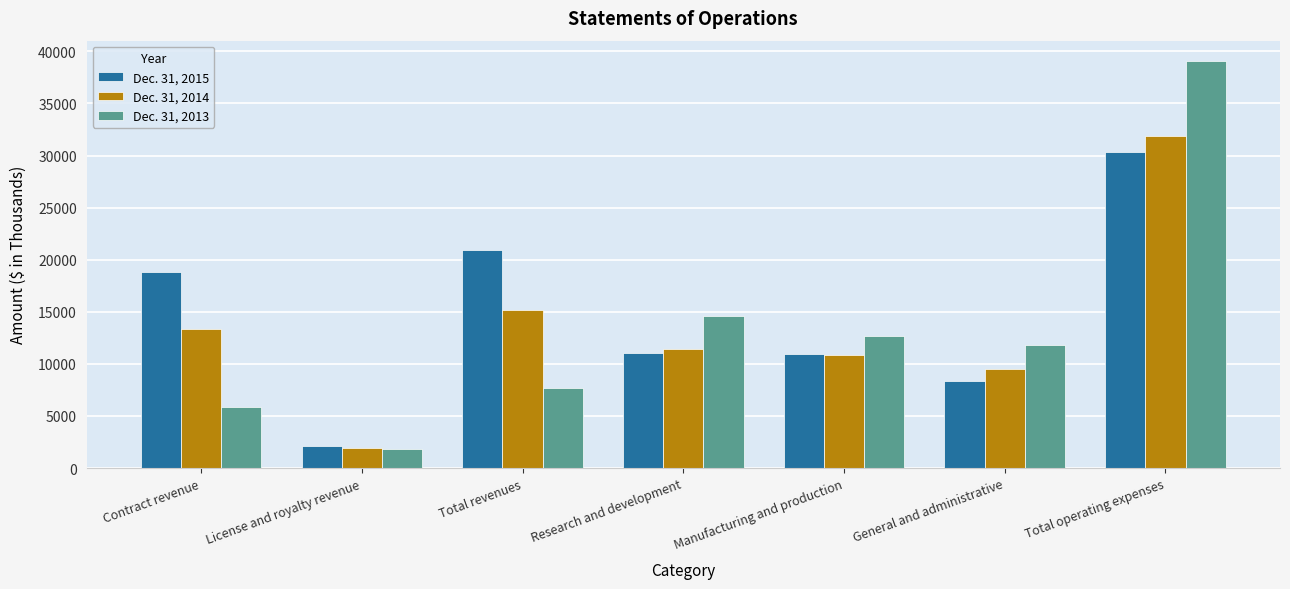

Which category has the highest value in the Dec. 31, 2013 series?

Total operating expenses